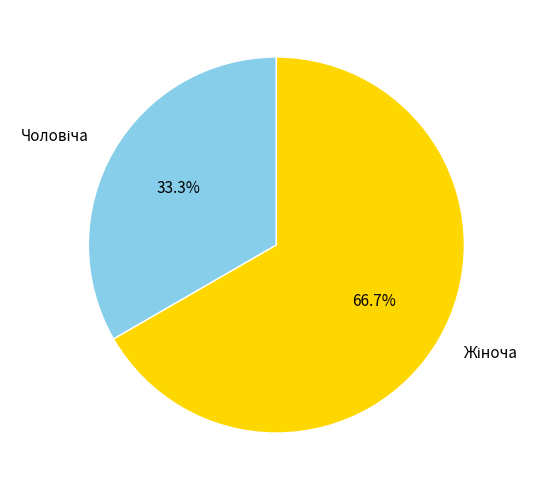

Does any single category account for the majority?

Yes